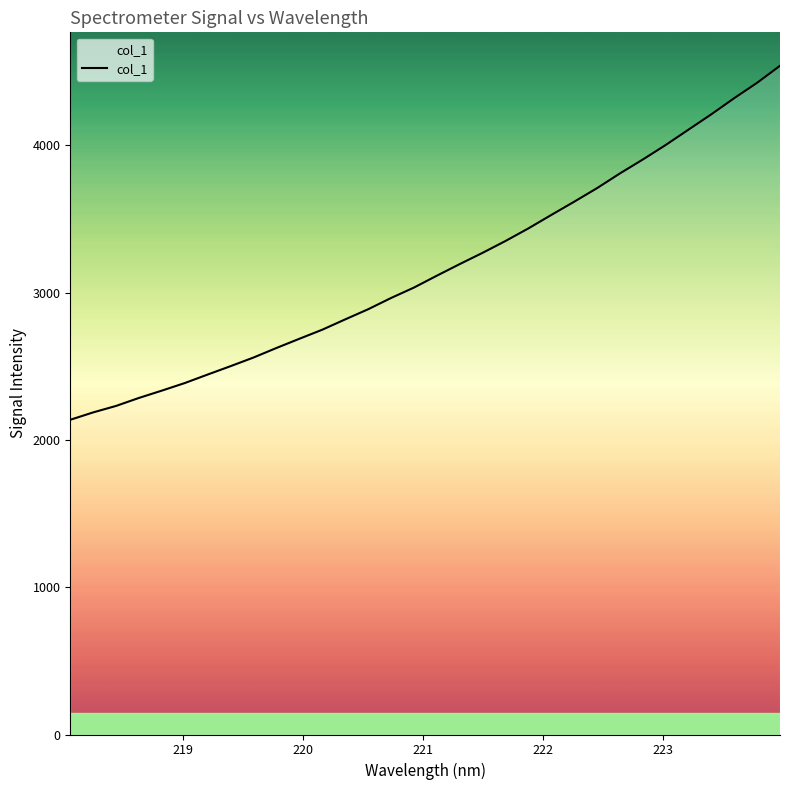

What is the greatest value displayed?

4539.9